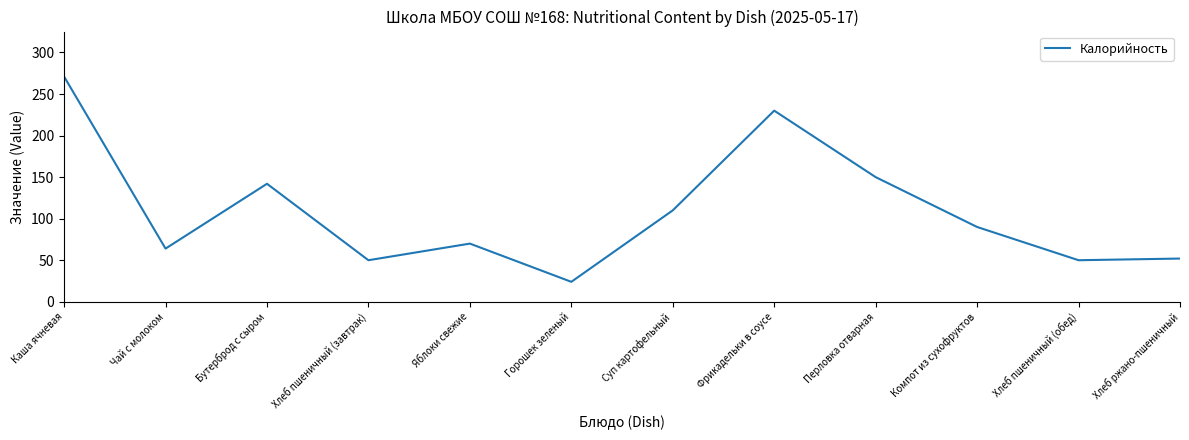

At which category does the data reach its first local peak?

Бутерброд с сыром